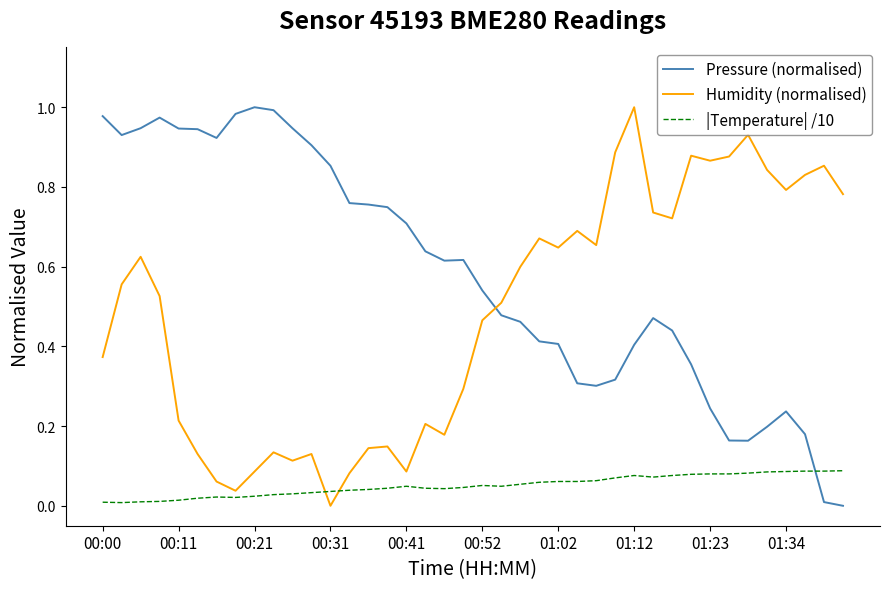

After their last crossing, which series has the higher values: Humidity (normalised) or Pressure (normalised)?

Humidity (normalised)